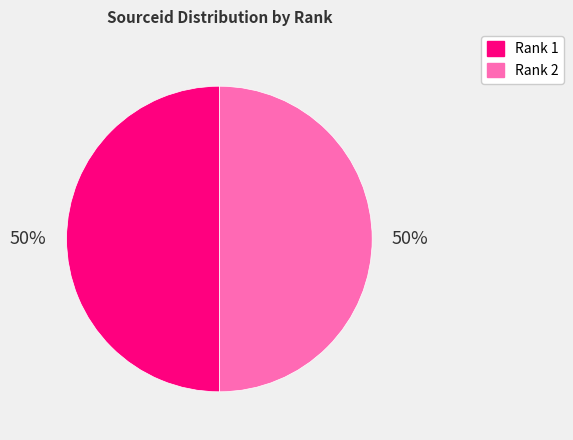

The Rank 2 slice represents 58% of the pie. True or false?

False